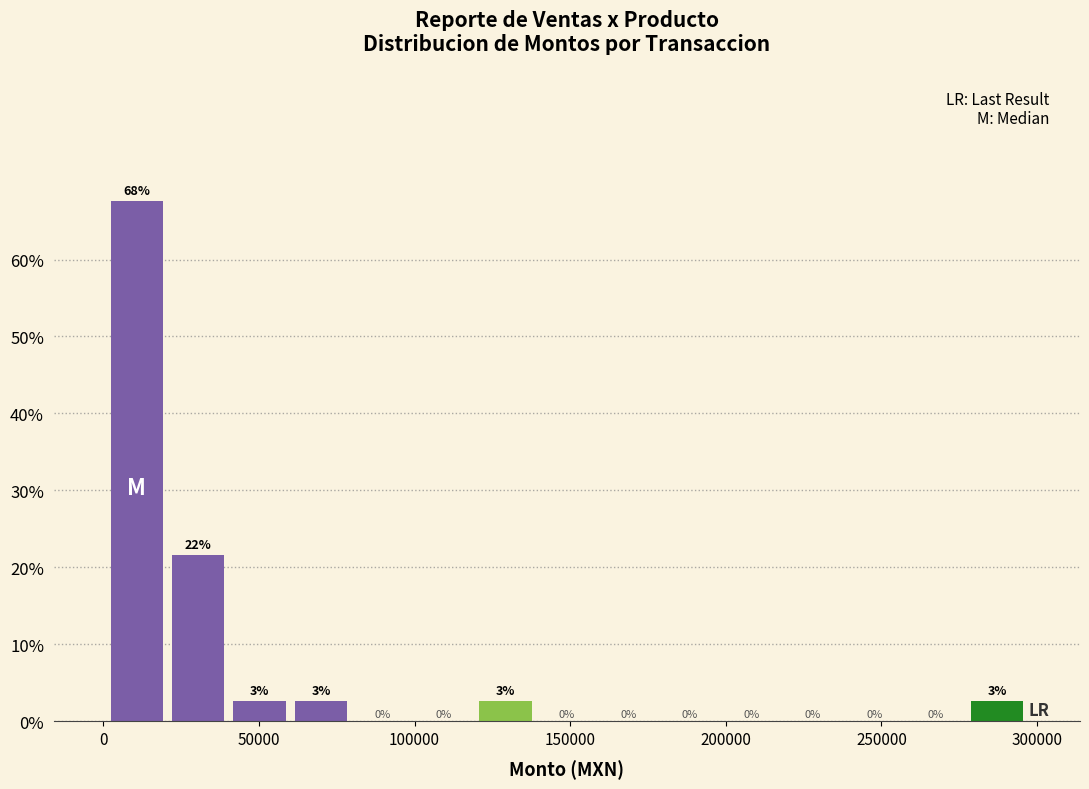

Around what value on the x-axis is the tallest bar? Give the approximate position of its centre, as read against the axis.

10000